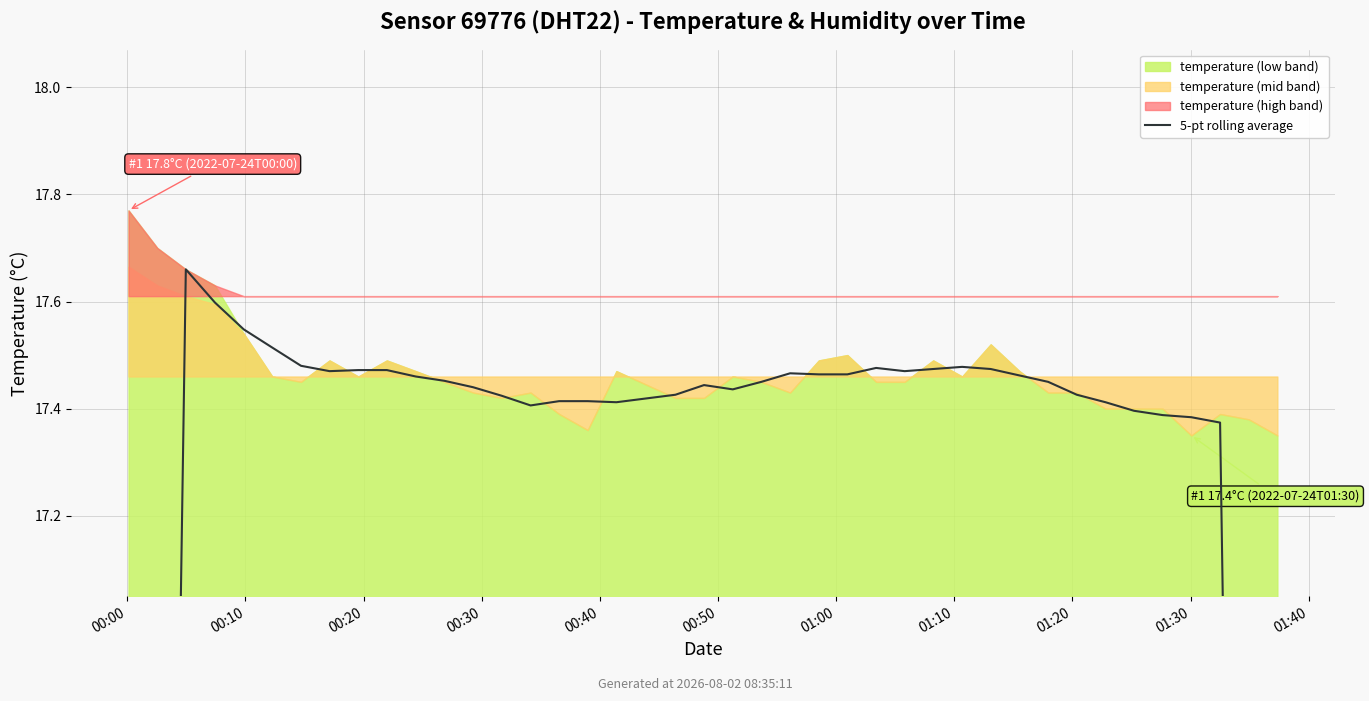

How many values exceed 17?

36